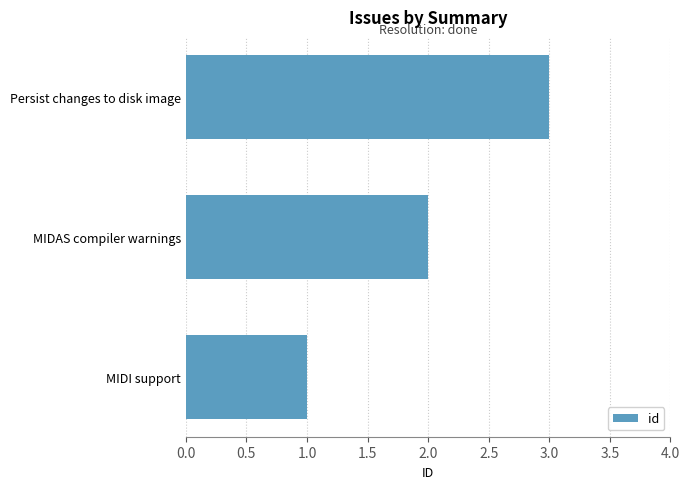

What is the minimum value shown in the chart?

1